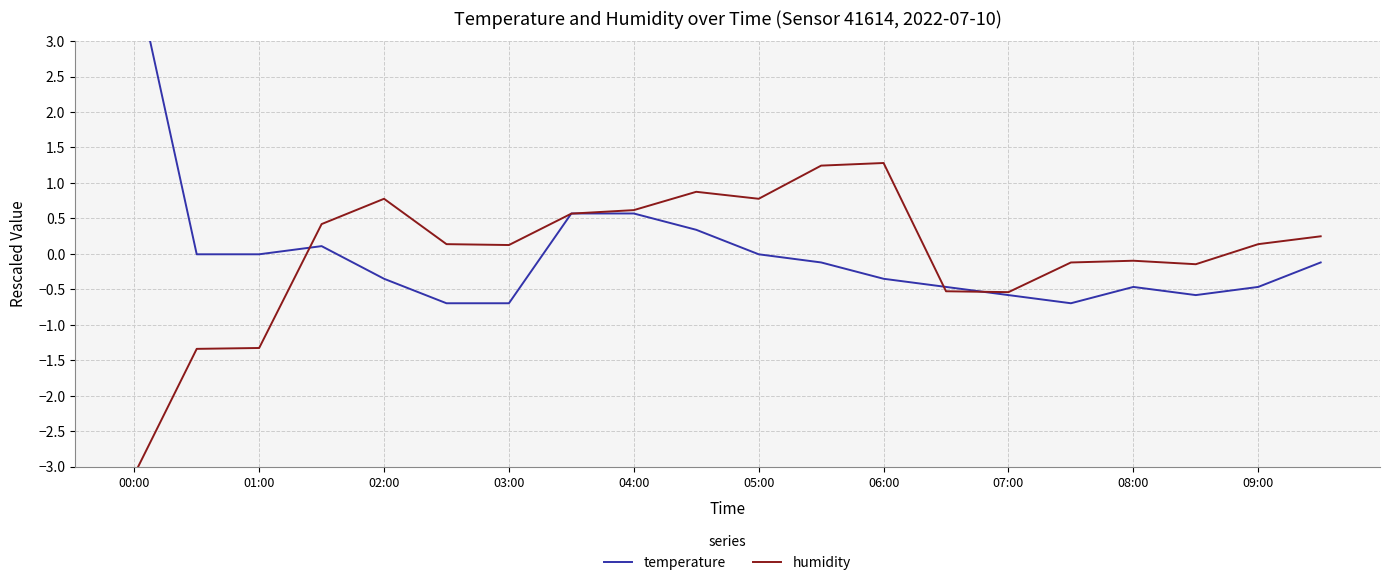

How many values in the temperature series exceed 0?

5